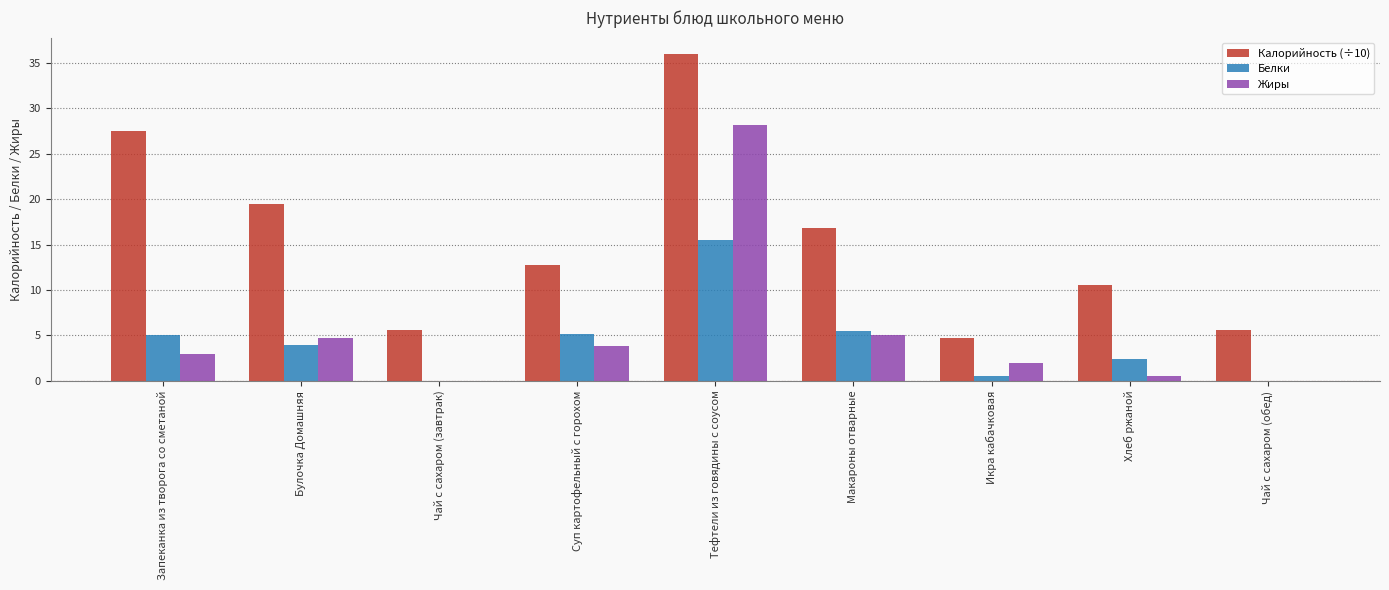

Between Суп картофельный с горохом and Макароны отварные, which series saw the biggest shift?

Калорийность (÷10)